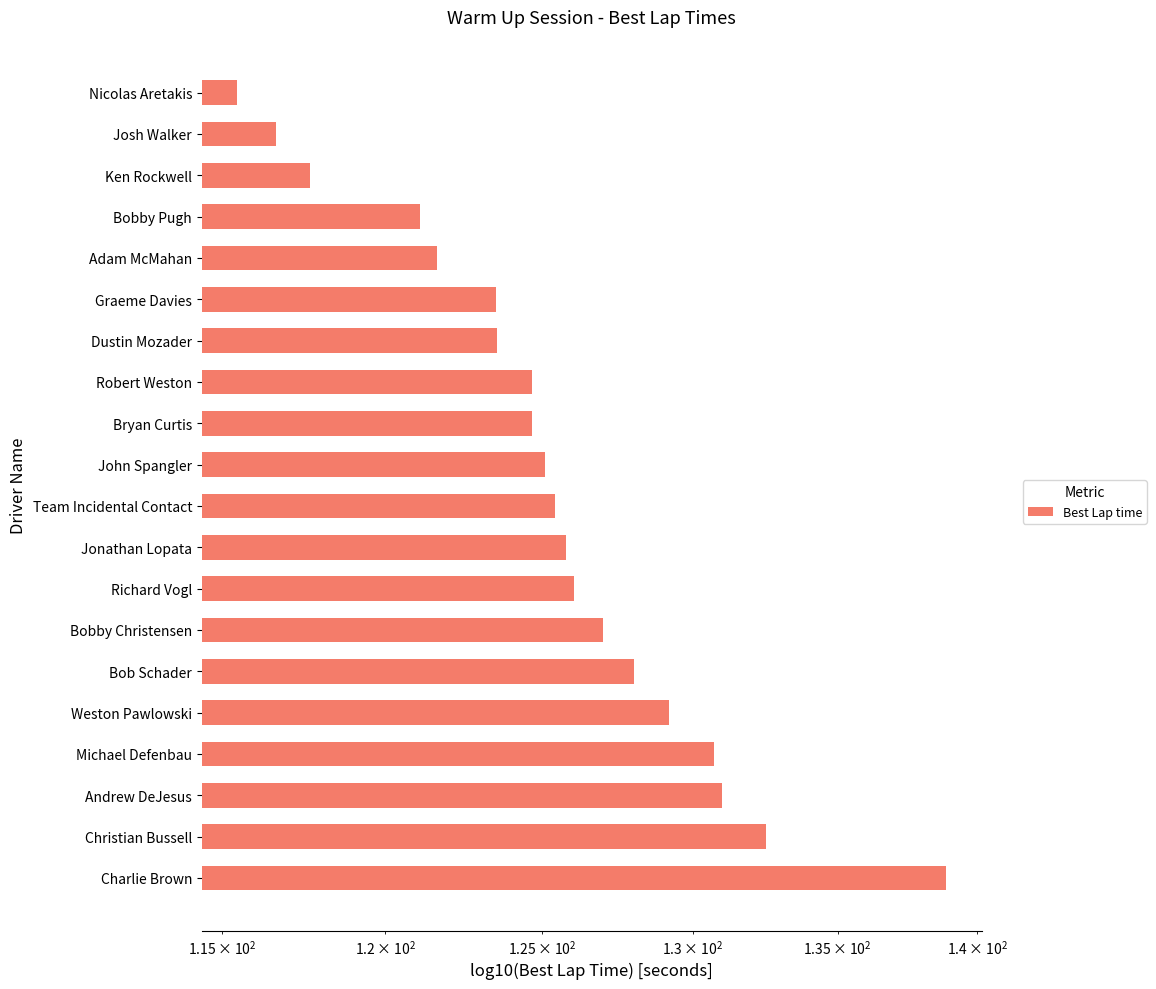

What is the minimum value shown in the chart?

115.5